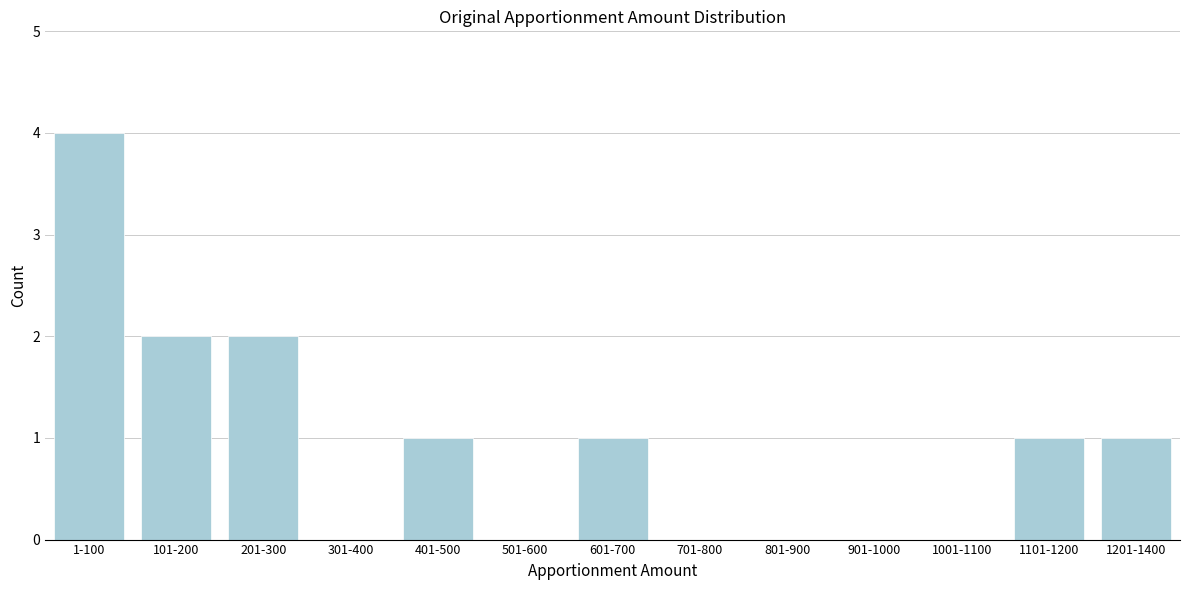

Reading left to right, extract all data points from this chart.

1-100=4	101-200=2	201-300=2	301-400=0	401-500=1	501-600=0	601-700=1	701-800=0	801-900=0	901-1000=0	1001-1100=0	1101-1200=1	1201-1400=1